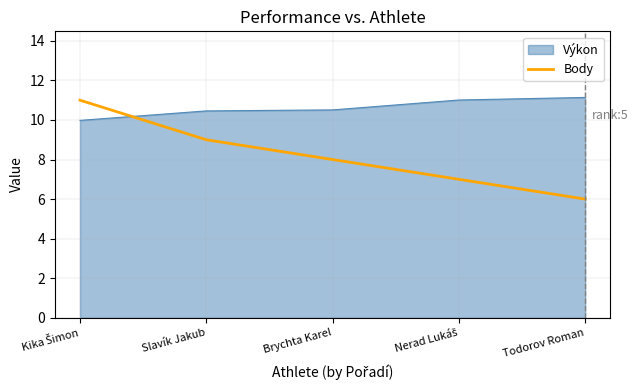

What position from the right is Brychta Karel?

3